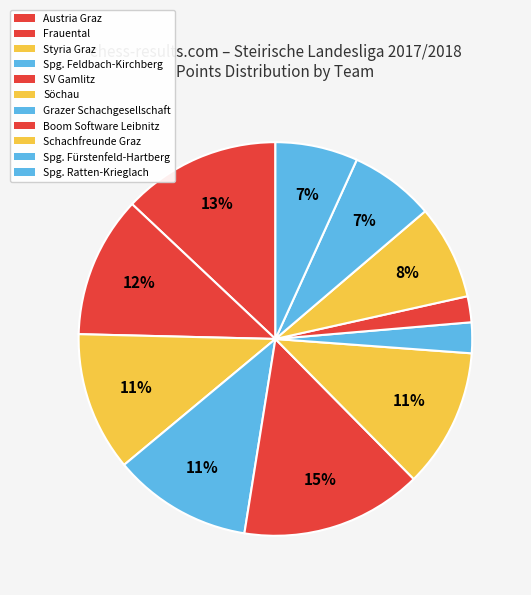

Combined, what portion of the pie is Söchau and Boom Software Leibnitz?

13.6%